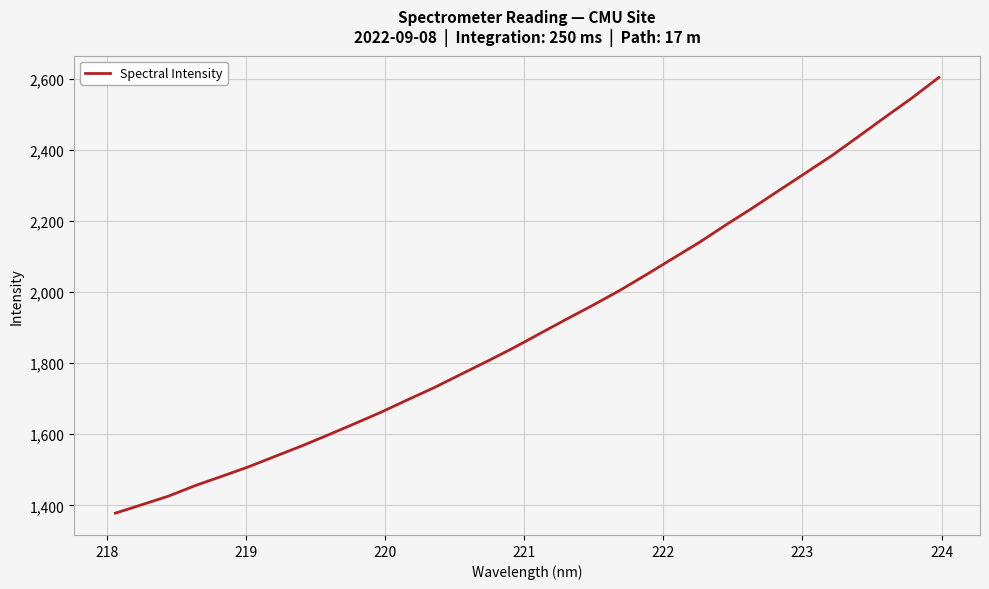

What is the greatest value displayed?

2603.5